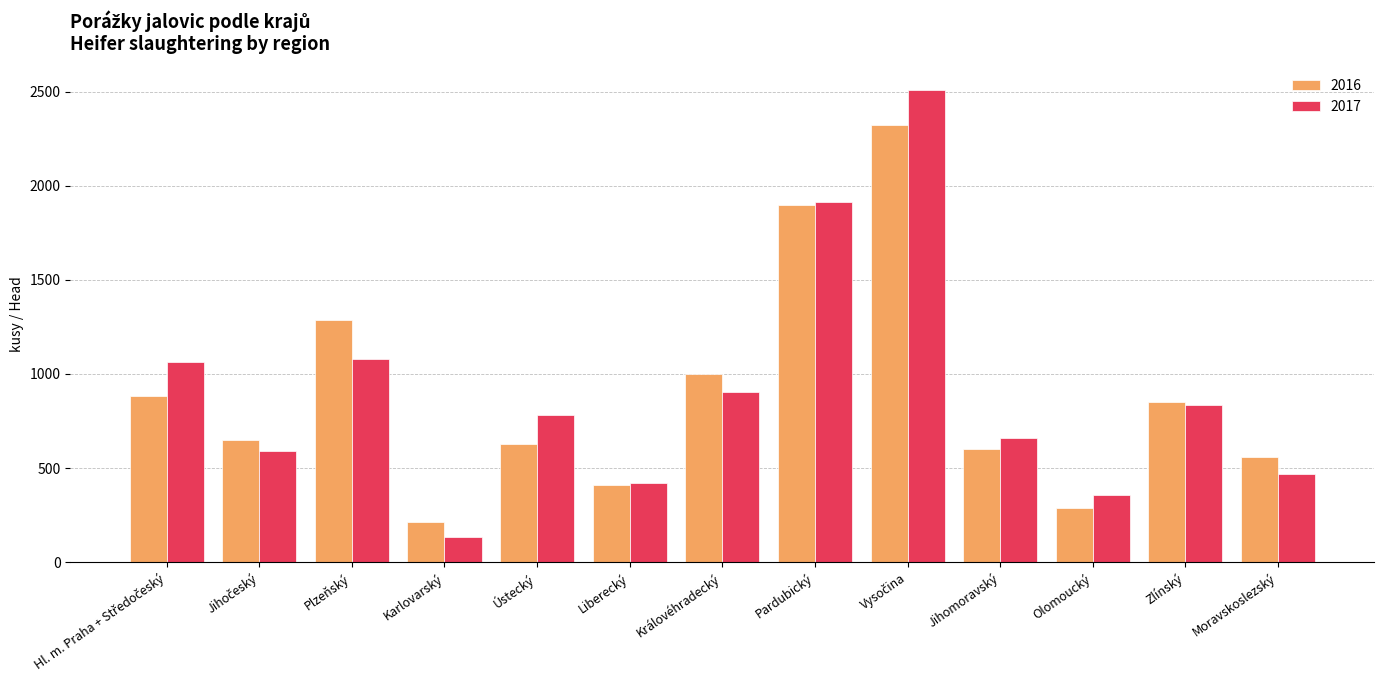

Rank the series by their maximum value, from highest to lowest.

2017, 2016